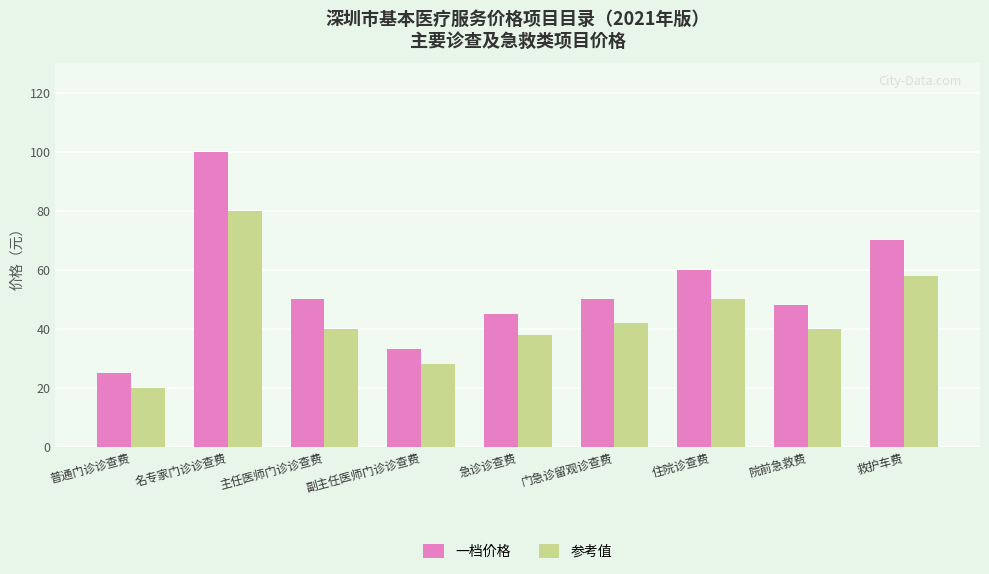

At which category is the sum across all series the highest?

名专家门诊诊查费